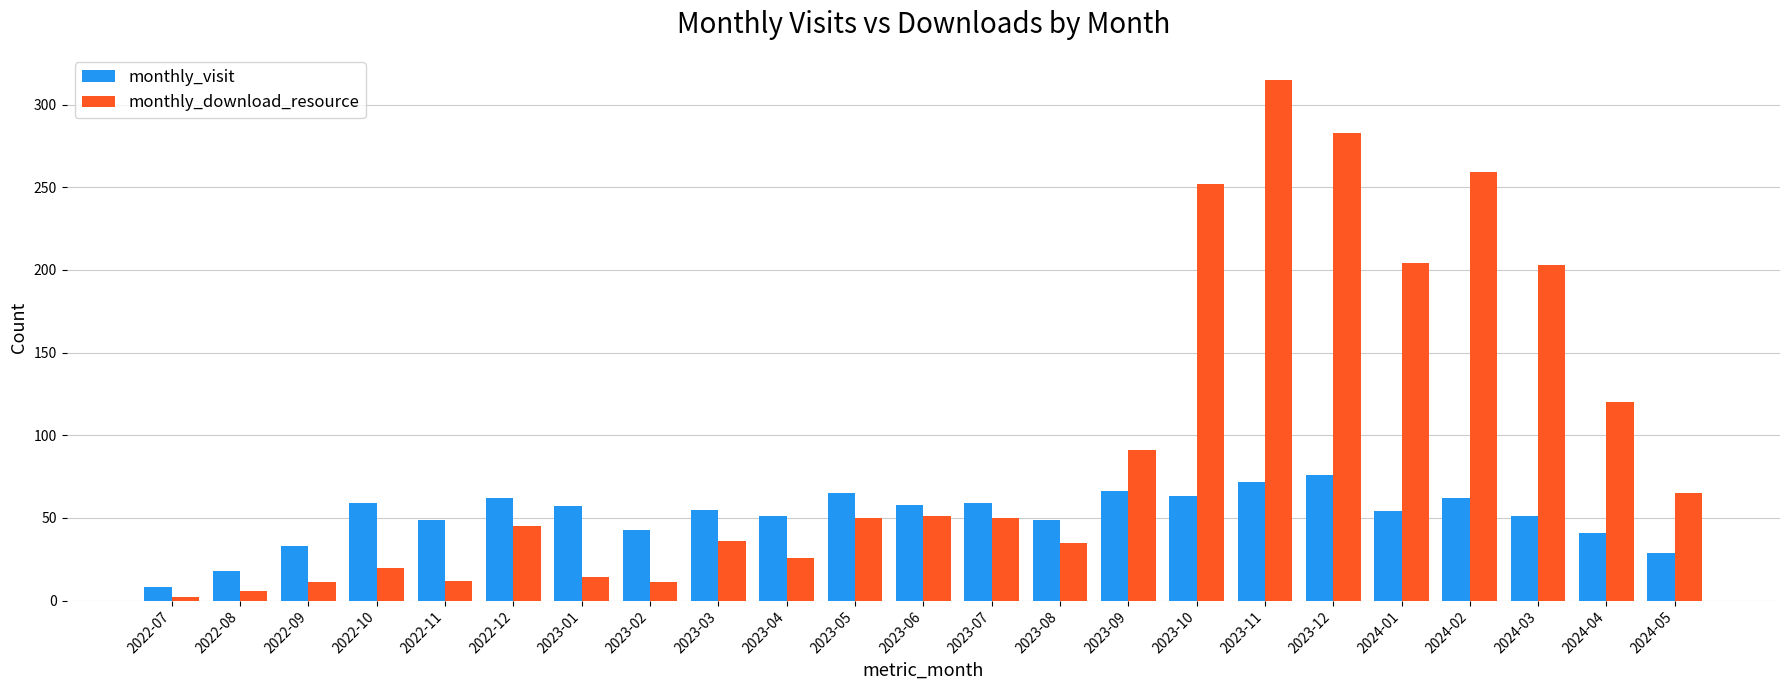

How many groups of bars are there?

23